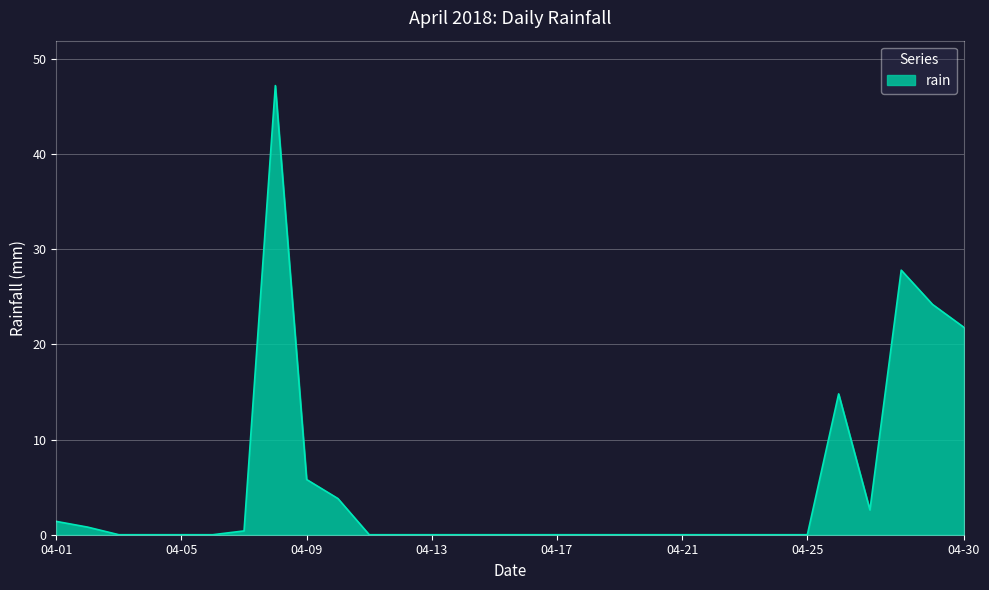

What is the difference between the second highest and minimum values?

27.8